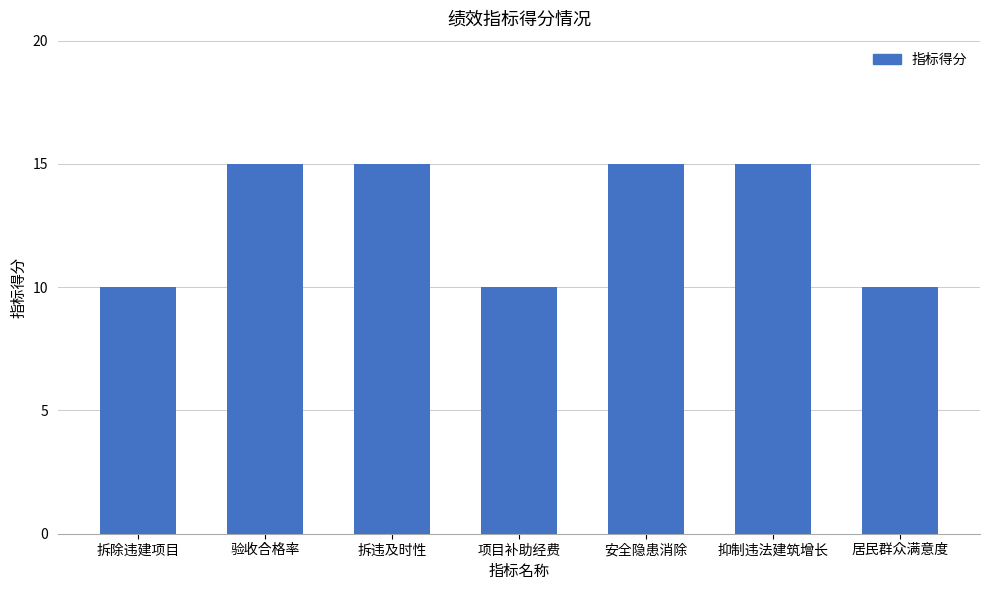

What is the sum of the values at 验收合格率 and 拆违及时性?

30